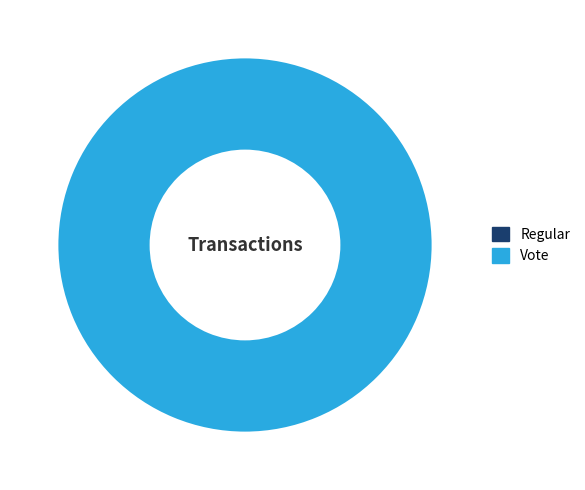

The Regular slice represents 0% of the pie. True or false?

True